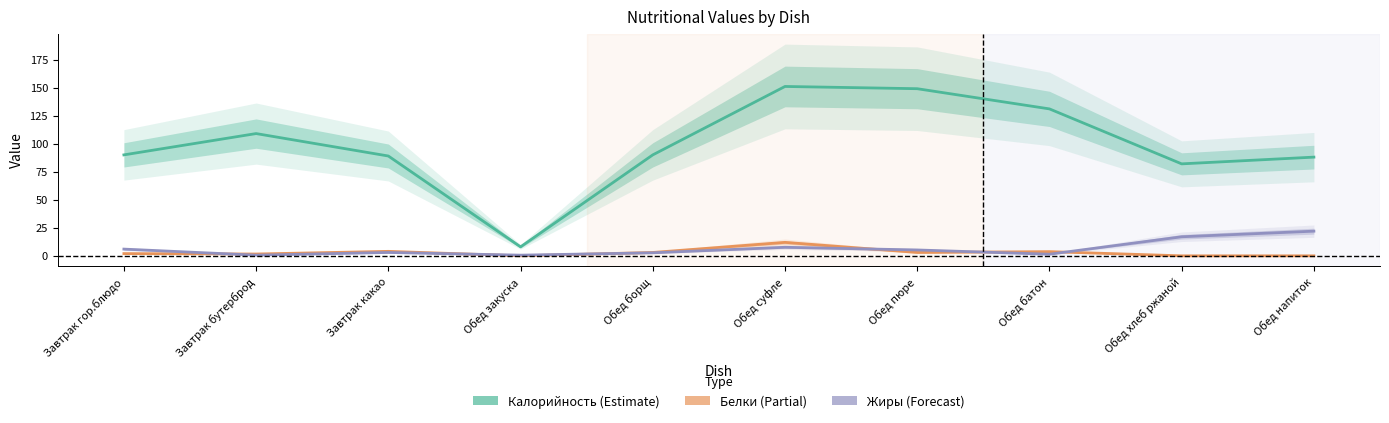

At which label is Калорийность closest to 79?

Обед хлеб ржаной